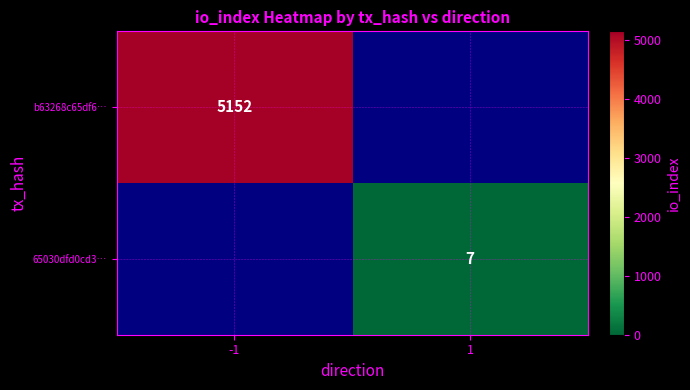

True or false: 65030dfd0cd3… has a value of 7 at 1.

True